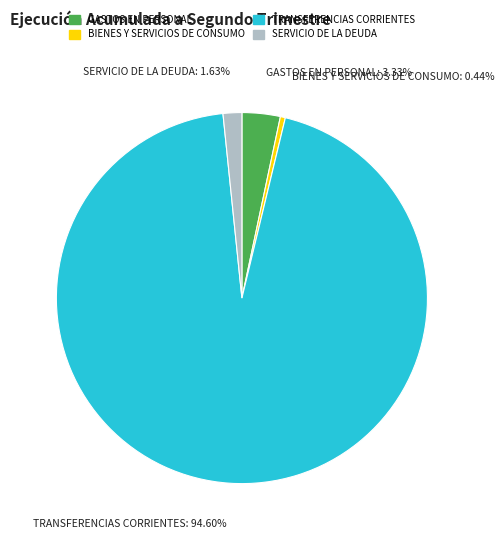

Rank the categories by value from highest to lowest.

TRANSFERENCIAS CORRIENTES, GASTOS EN PERSONAL, SERVICIO DE LA DEUDA, BIENES Y SERVICIOS DE CONSUMO